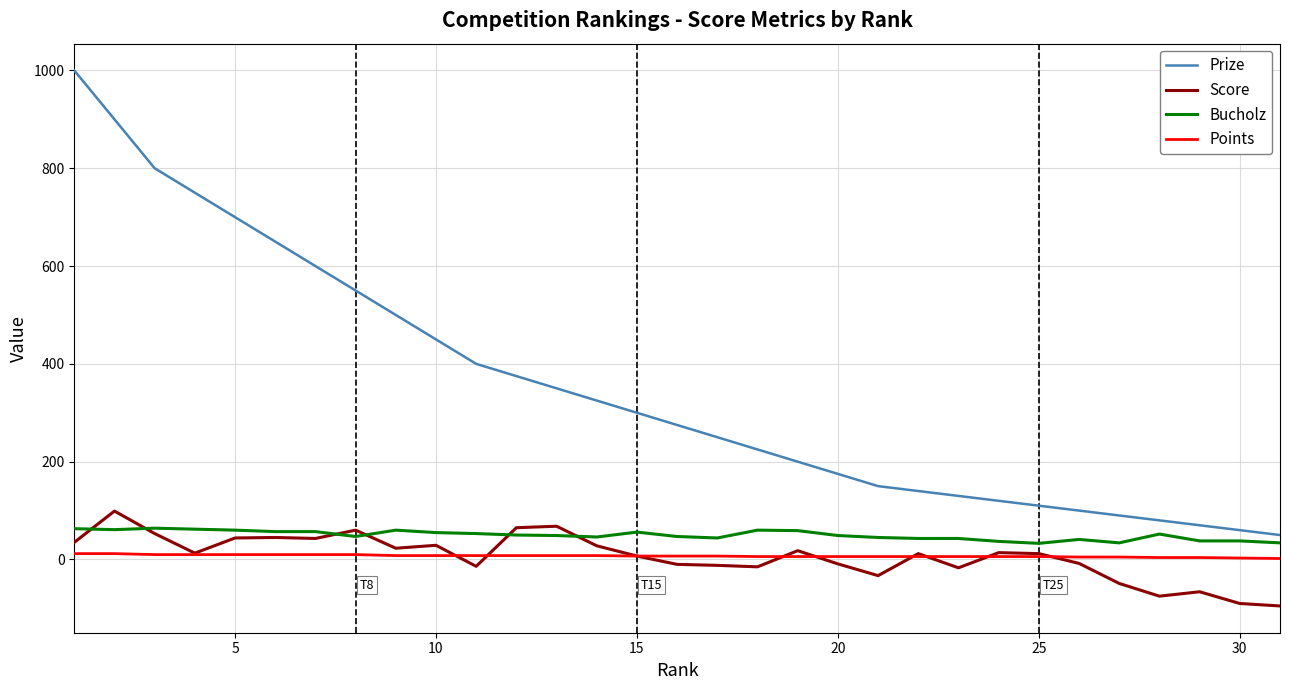

True or false: Prize and Score cross at least once.

False